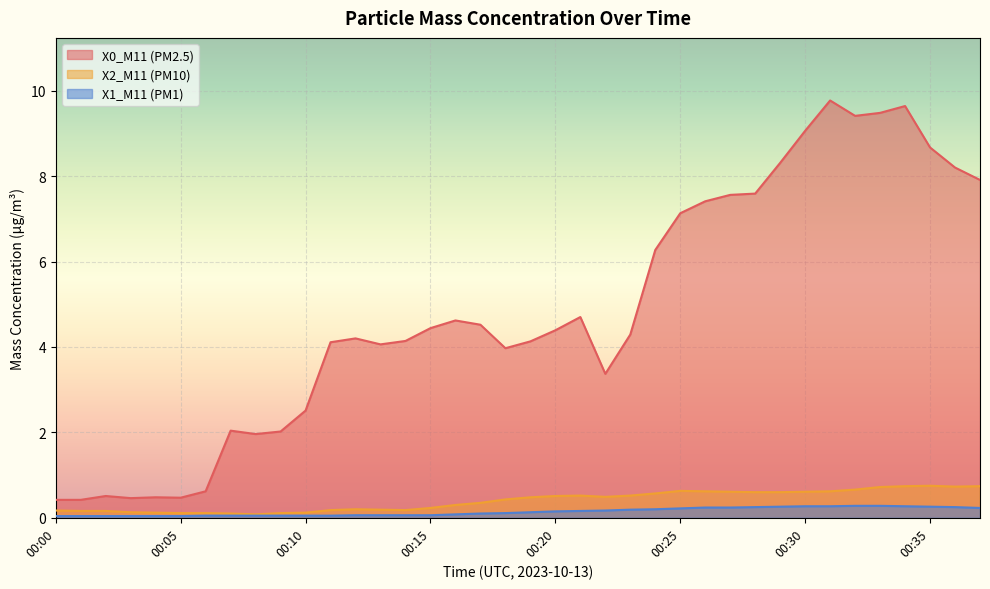

Does the chart display data point markers on the line(s)?

No